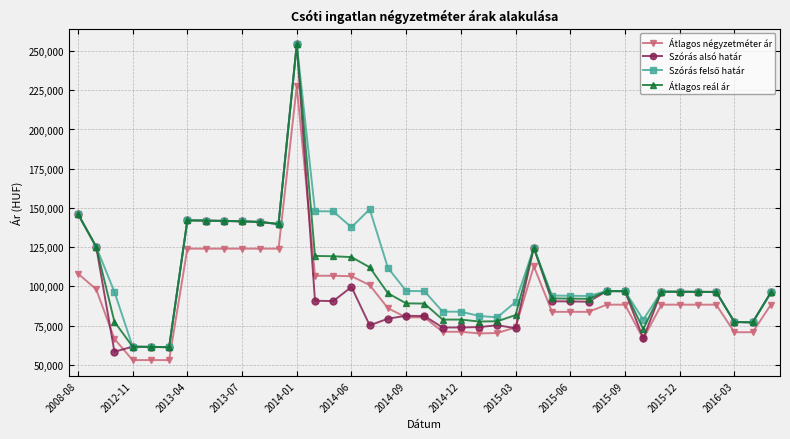

What is the value of the Átlagos négyzetméter ár point at the 10th from the left?

124031